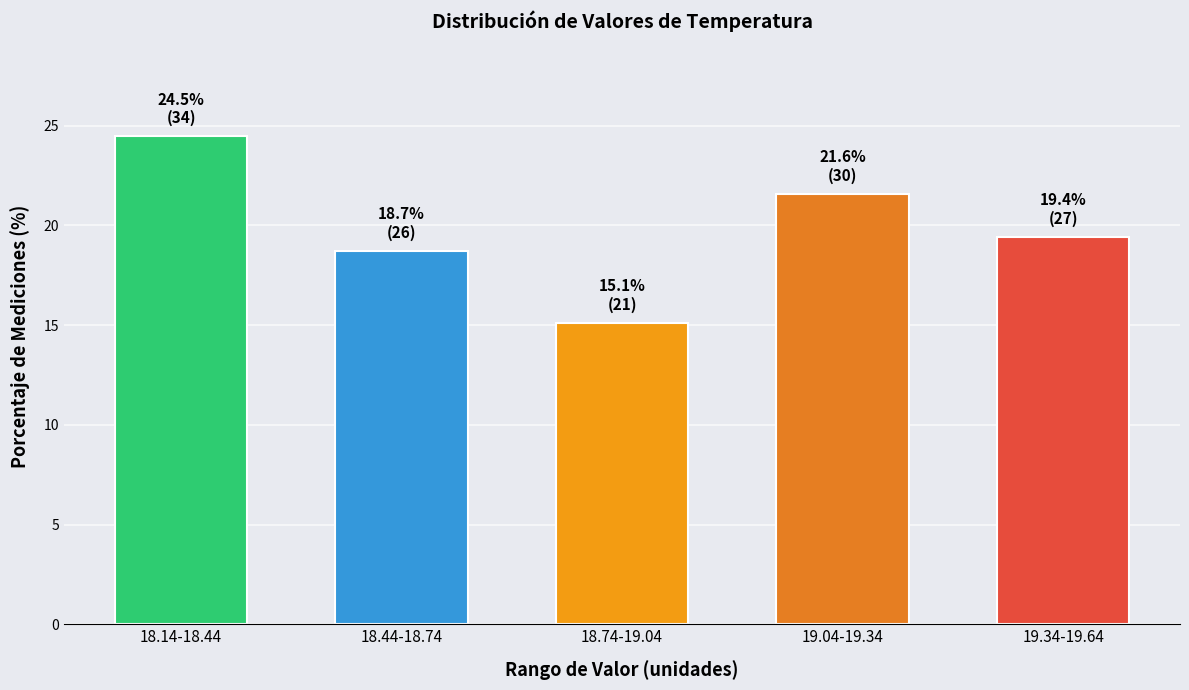

Reading right to left, transcribe all the data shown in this chart.

19.4	21.6	15.1	18.7	24.5